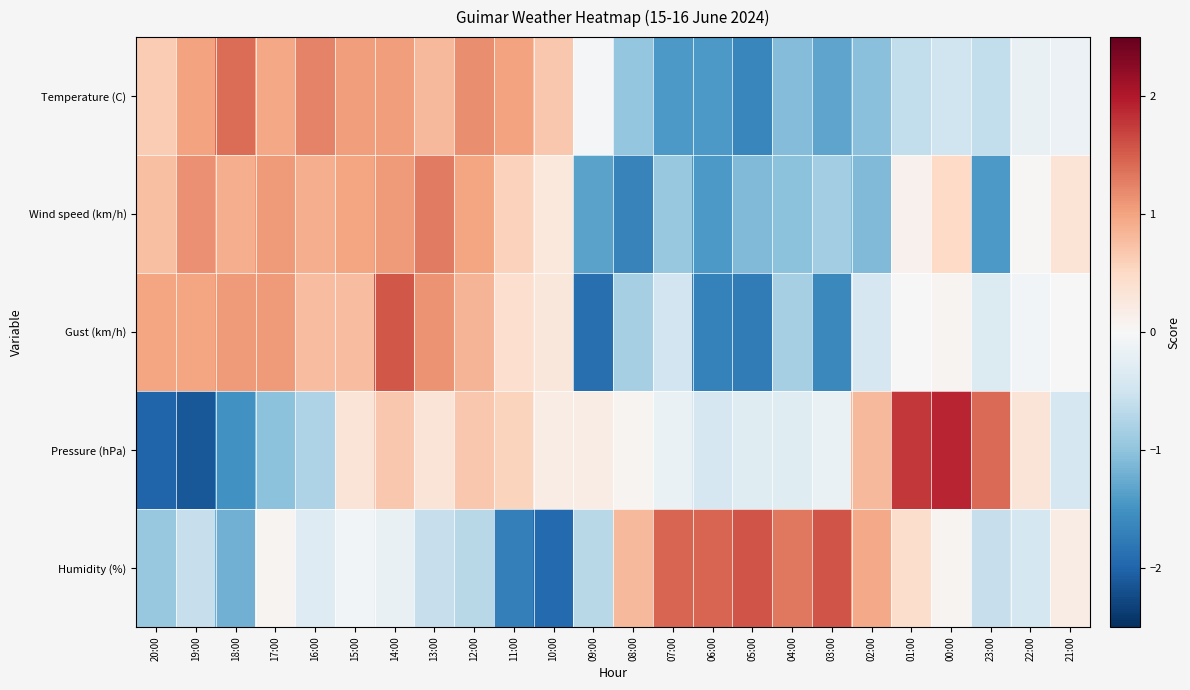

What is the spread (max minus min) of values at 08:00?

2.5